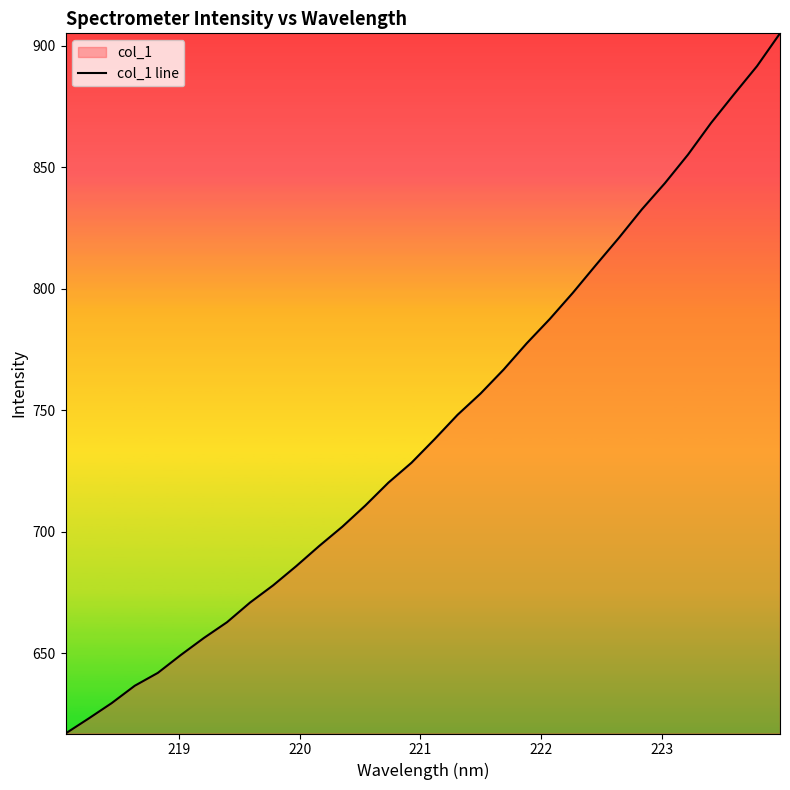

How many lines are shown in the chart?

1